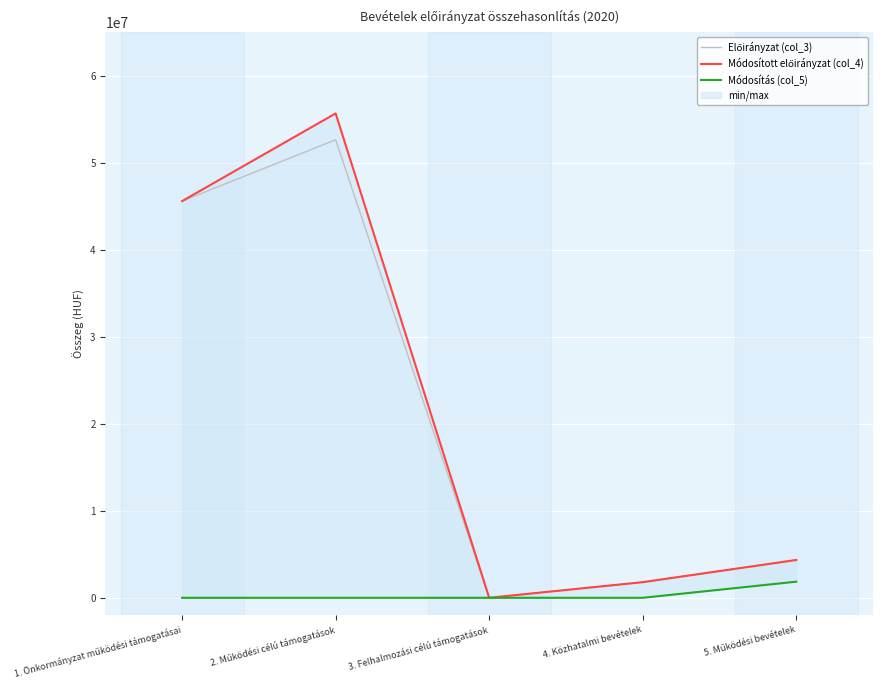

Does the chart display data point markers on the line(s)?

No